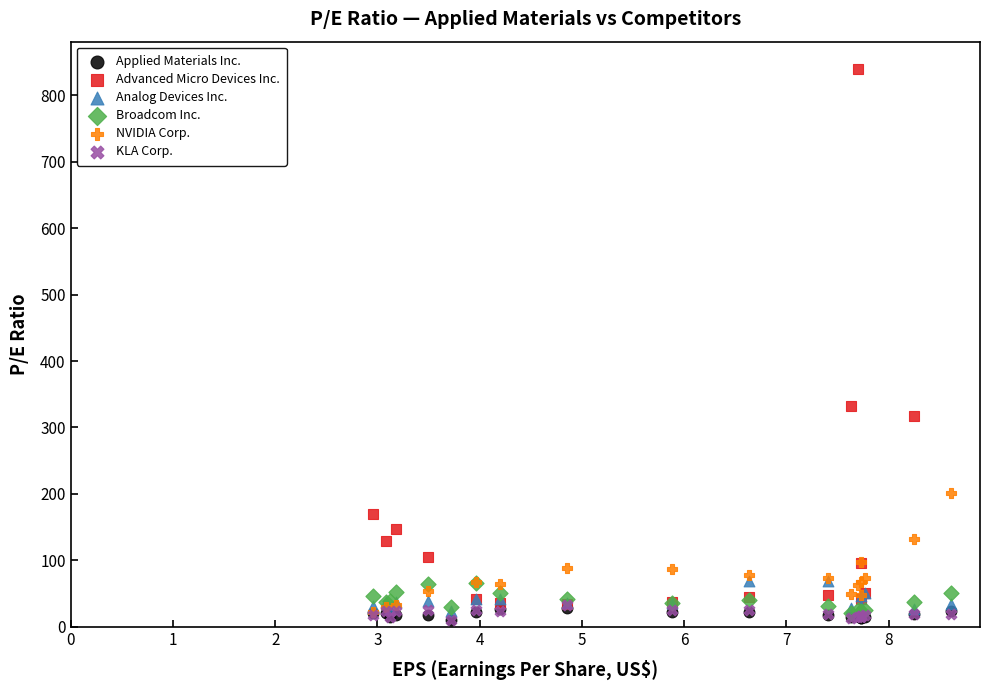

Which series contains the highest Y value?

Advanced Micro Devices Inc.